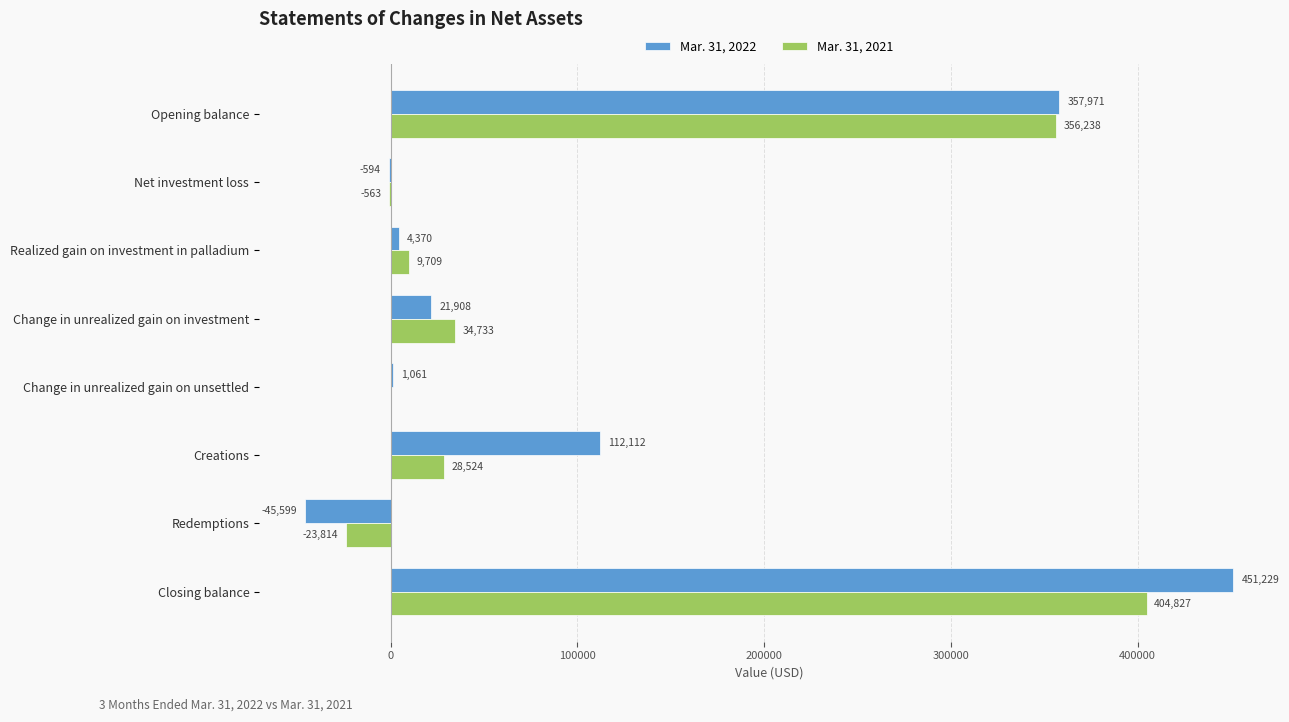

Between Net investment loss and Change in unrealized gain on unsettled, which series saw the biggest shift?

Mar. 31, 2022